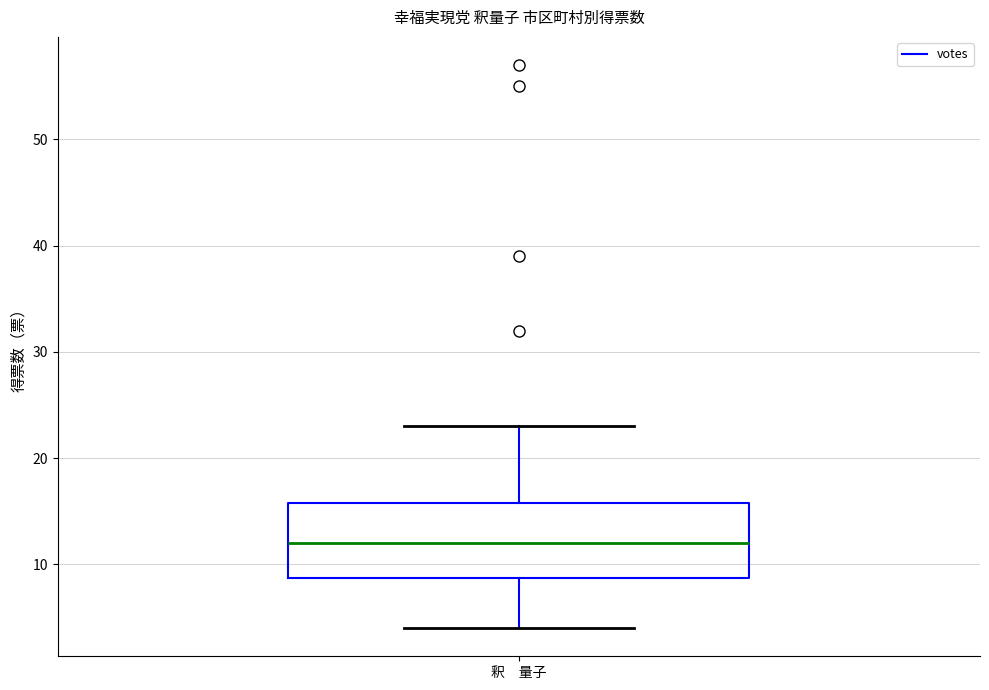

Transcribe this box plot: give where the median line is, the range the box spans, and where the two whiskers end, as read against the y-axis. The values are not printed on the chart, so give them approximately, as read against the axis.

median 12, box 9 to 16, whiskers 4 to 23